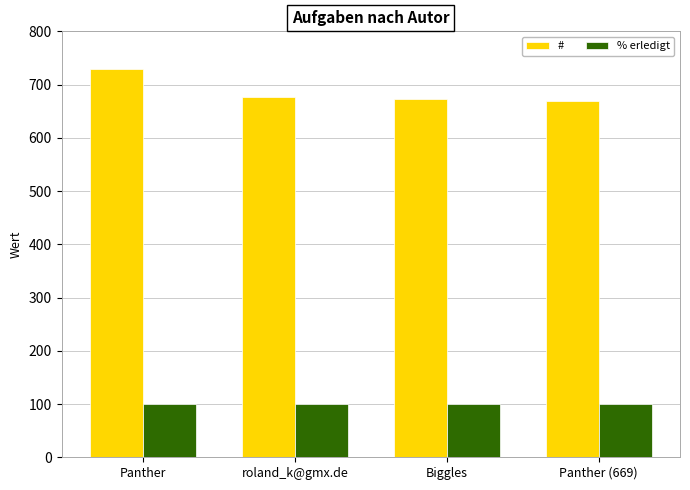

The value of # at Biggles is 174. True or false?

False